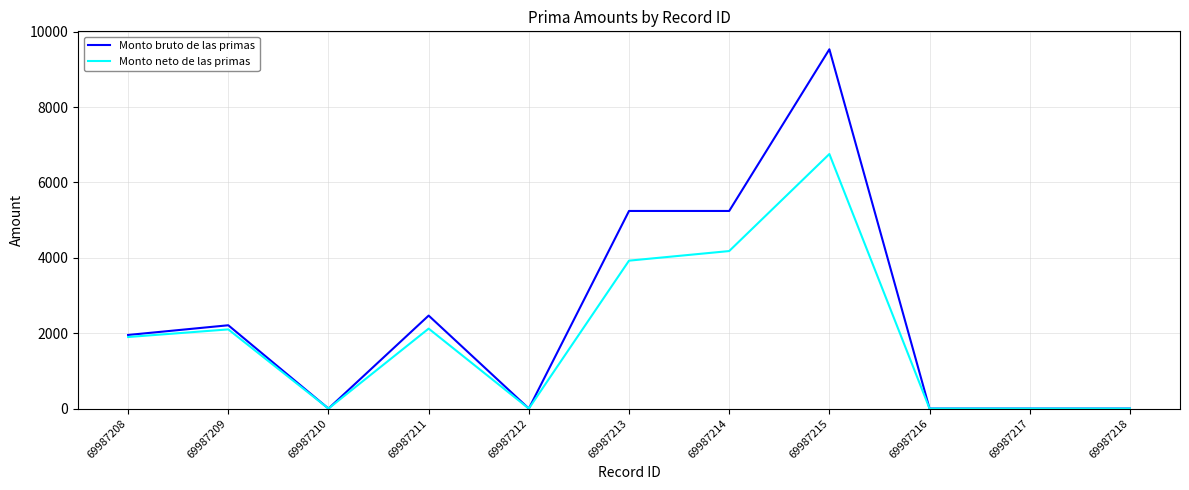

How many lines are shown in the chart?

2